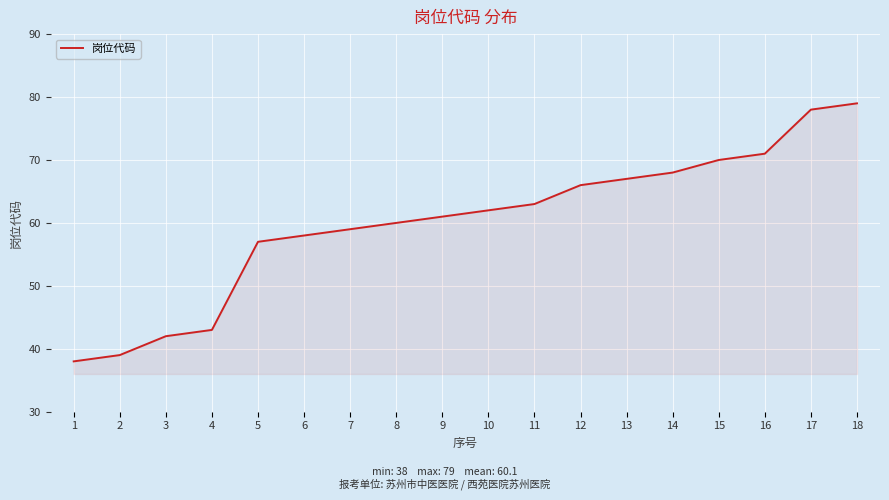

Which category has the lowest value across all series?

1